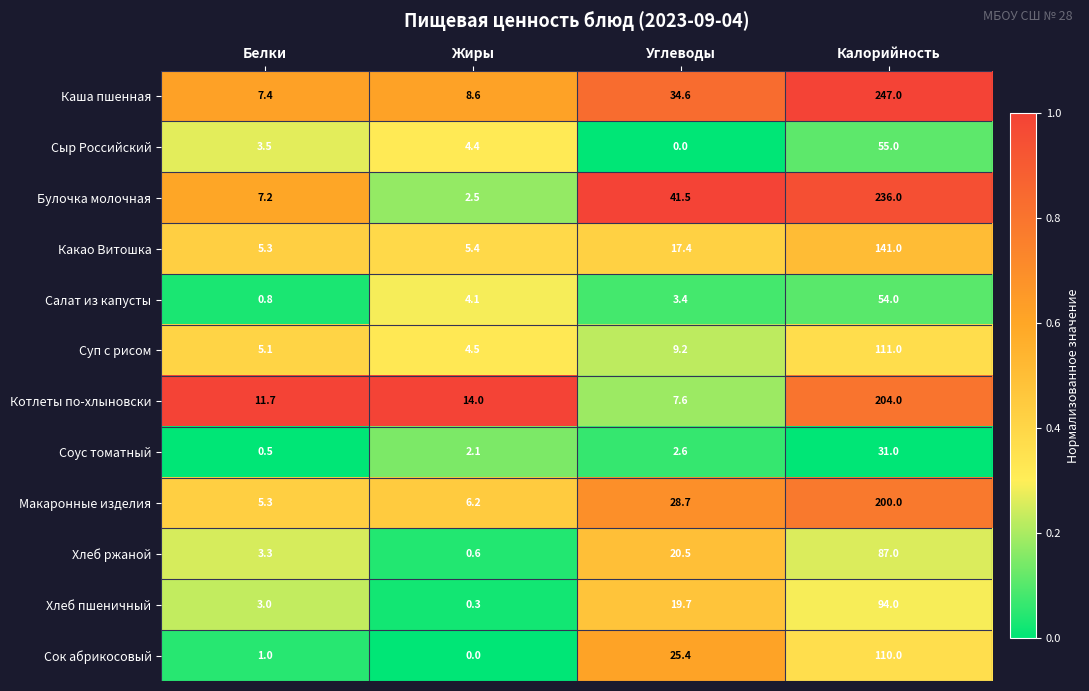

What is the maximum value shown in the chart?

247.0